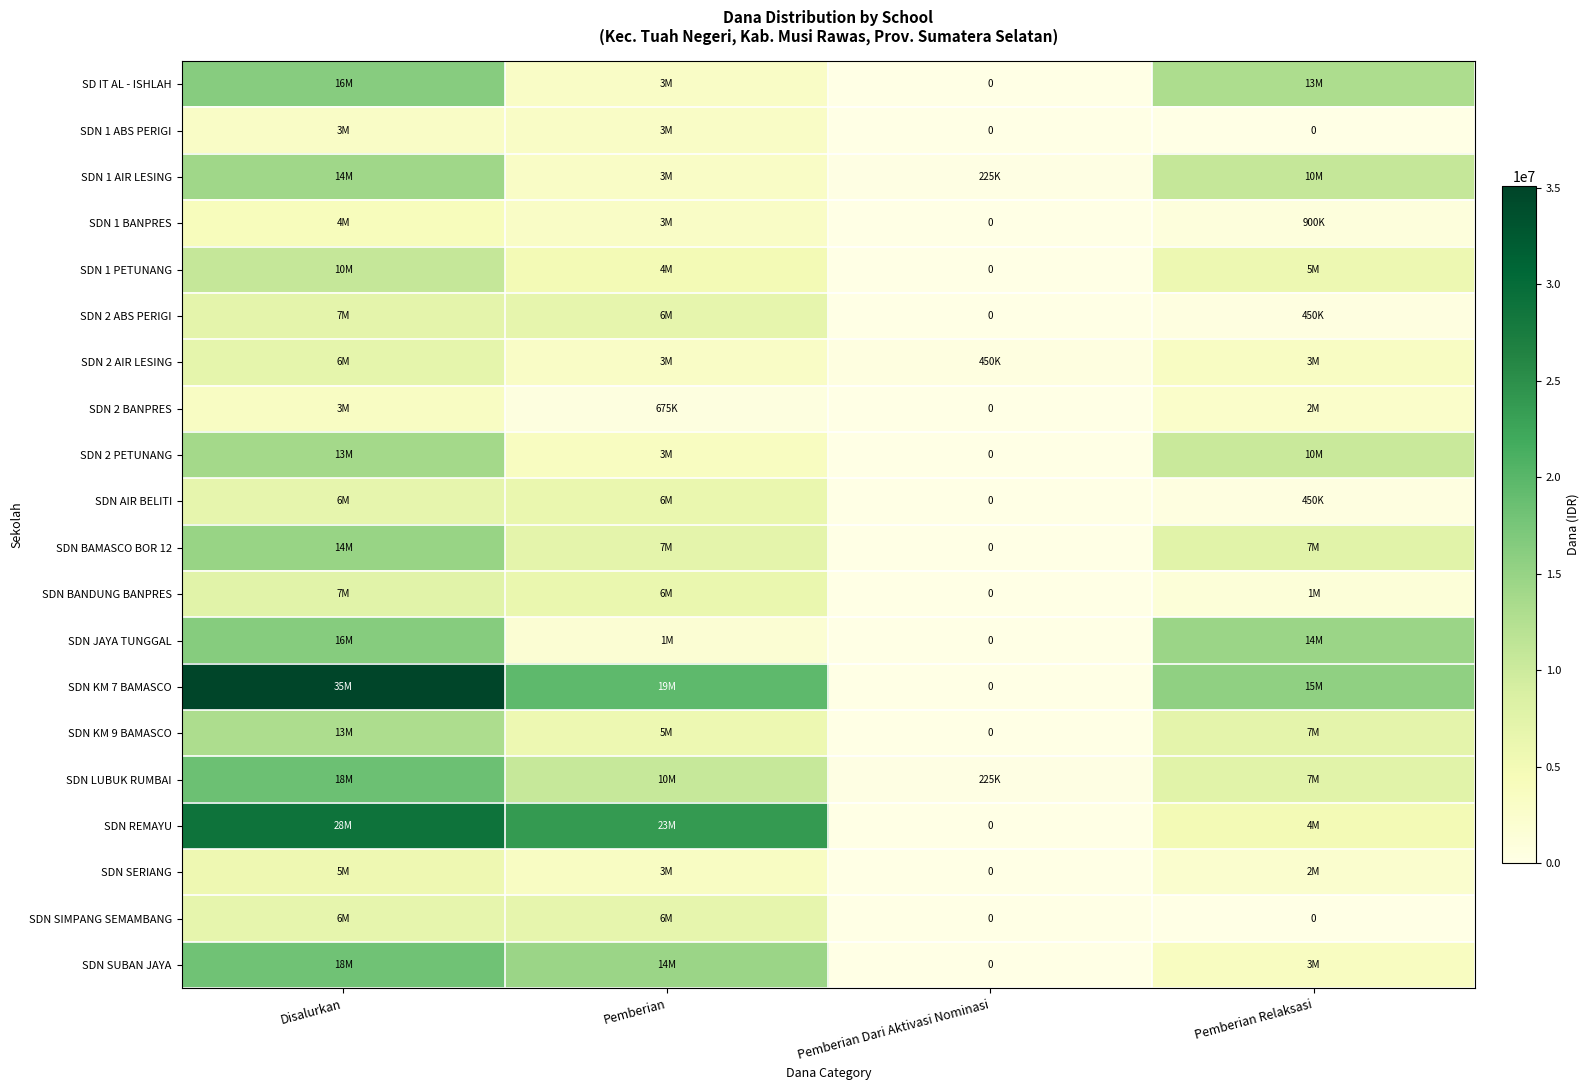

Rank the categories by SD IT AL - ISHLAH value from lowest to highest.

Pemberian Dari Aktivasi Nominasi, Pemberian, Pemberian Relaksasi, Disalurkan